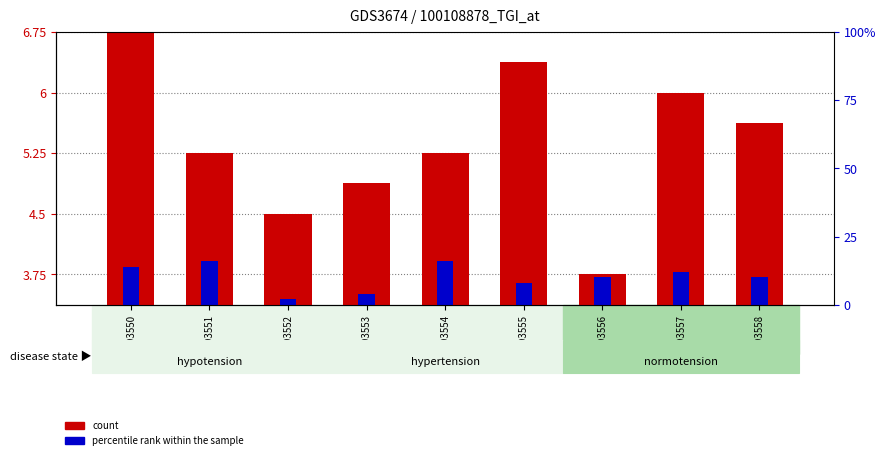

What is the difference between the second highest and minimum values in the percentile rank within the sample series?

1.3